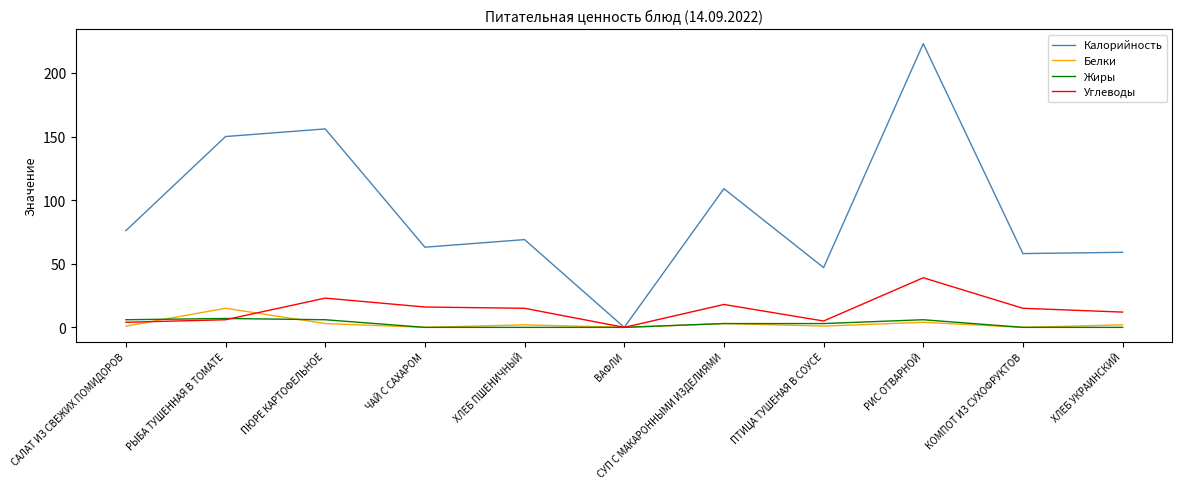

At which label does Белки first exceed 2?

РЫБА ТУШЕННАЯ В ТОМАТЕ